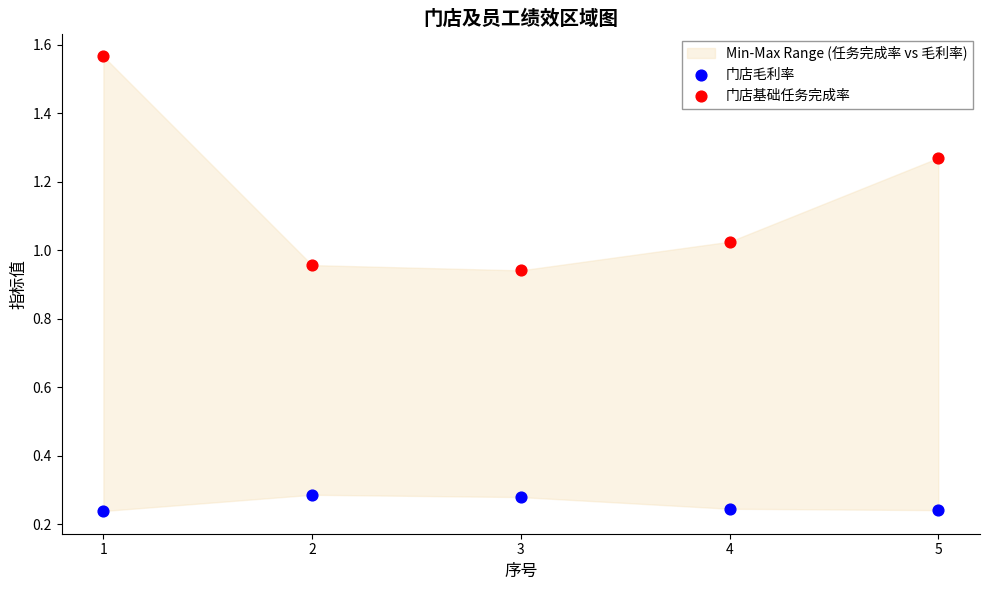

Across all data points, what is the range of X values (max minus min)?

4.0